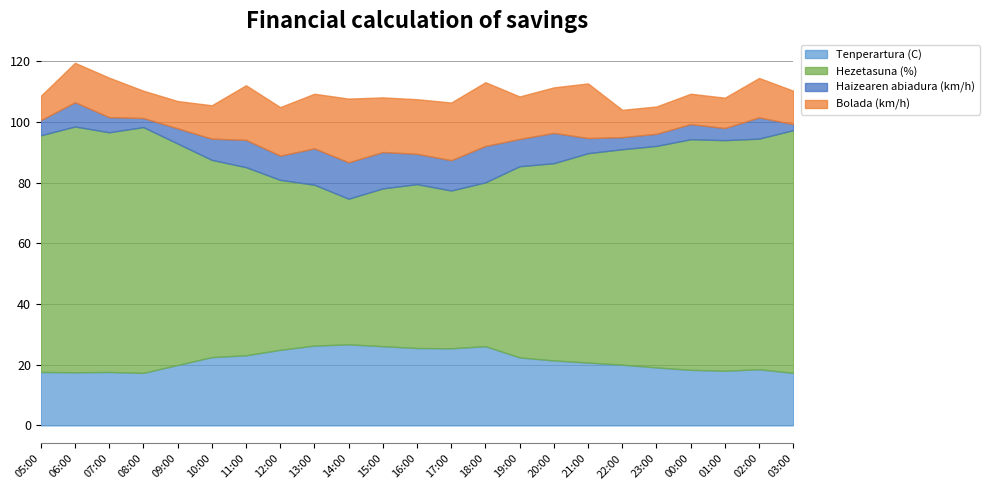

What is the value of the Bolada (km/h) point at the 20th from the left?

10.0